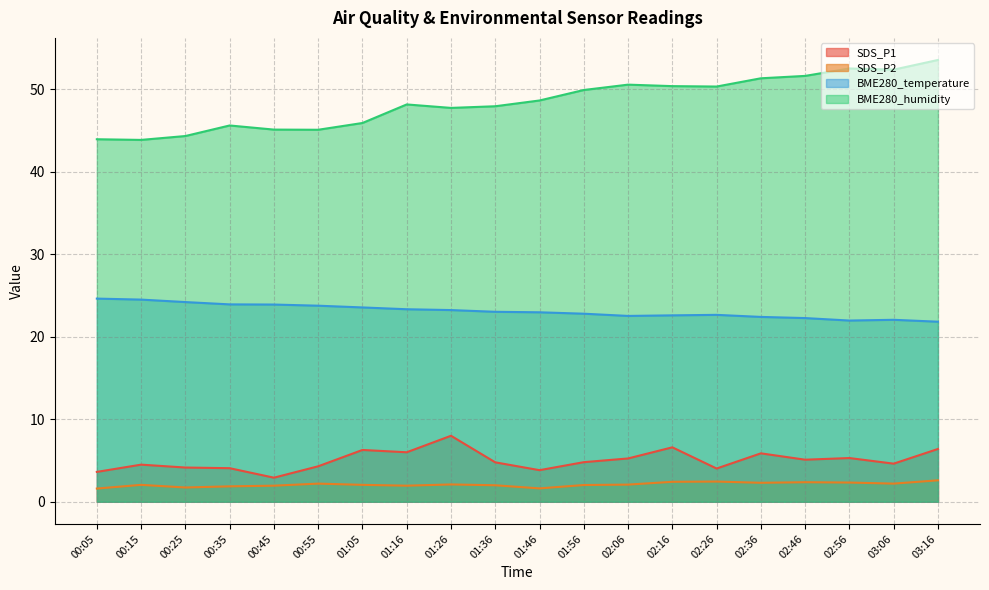

What is the average value of the BME280_temperature series?

23.1